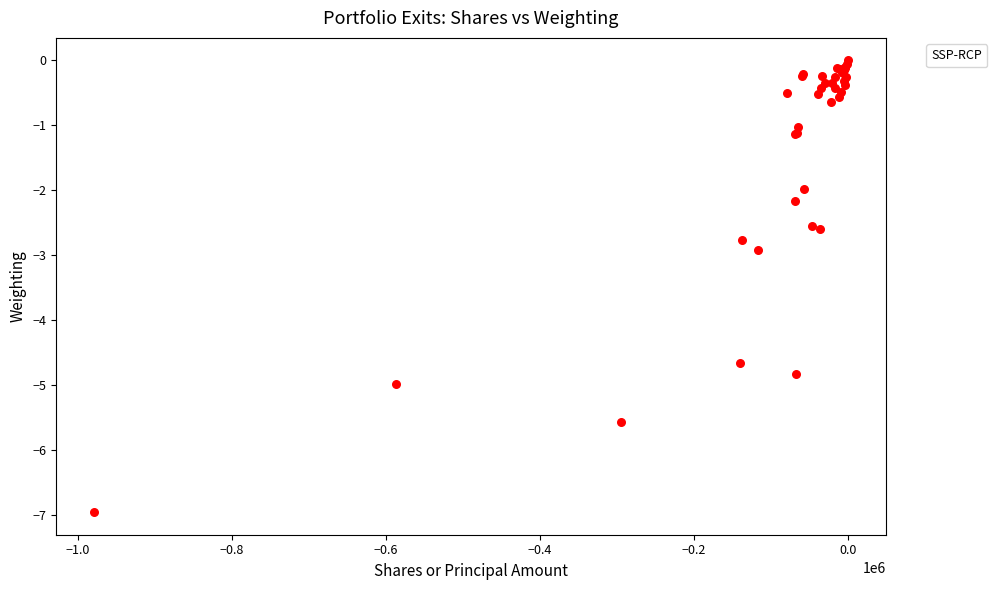

What Y value in the scatter plot is closest to -3?

-2.9